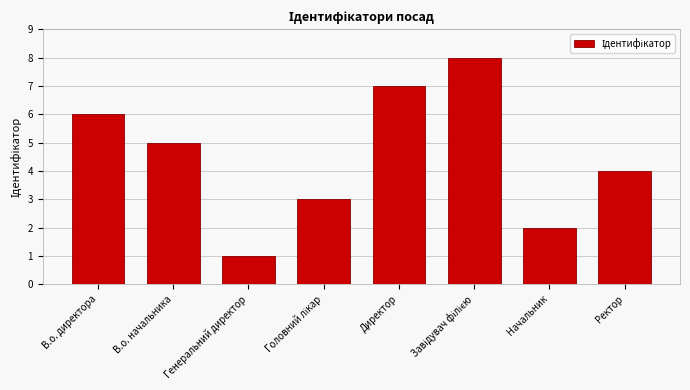

Which has a higher value, Начальник or Директор?

Директор